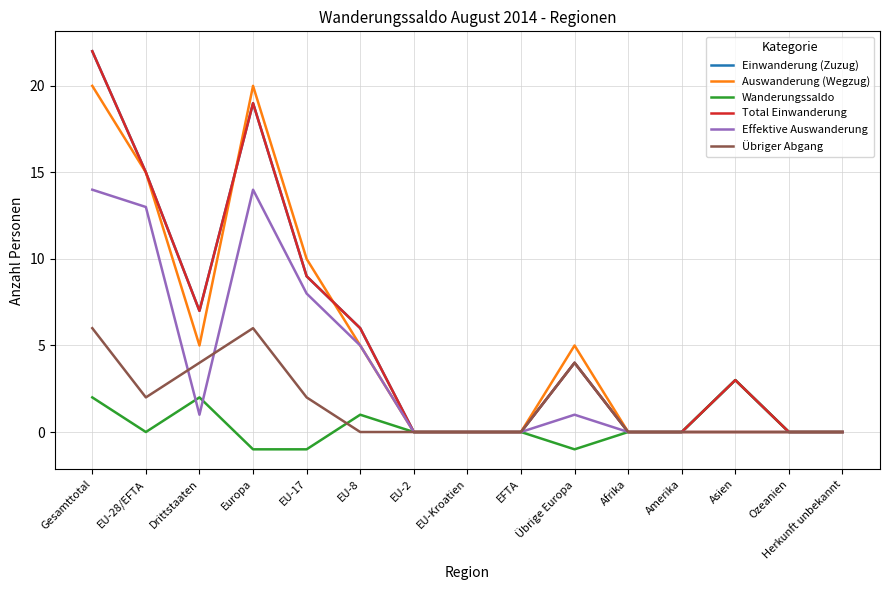

What is the sum of the Übriger Abgang values at Gesamttotal and EU-Kroatien?

6